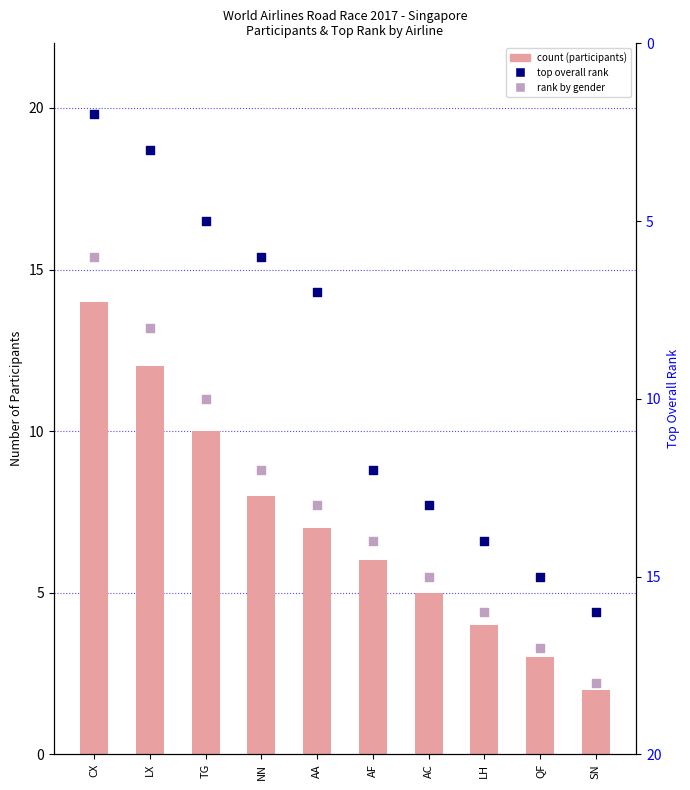

Which series reaches the maximum Y coordinate?

top rank in airline